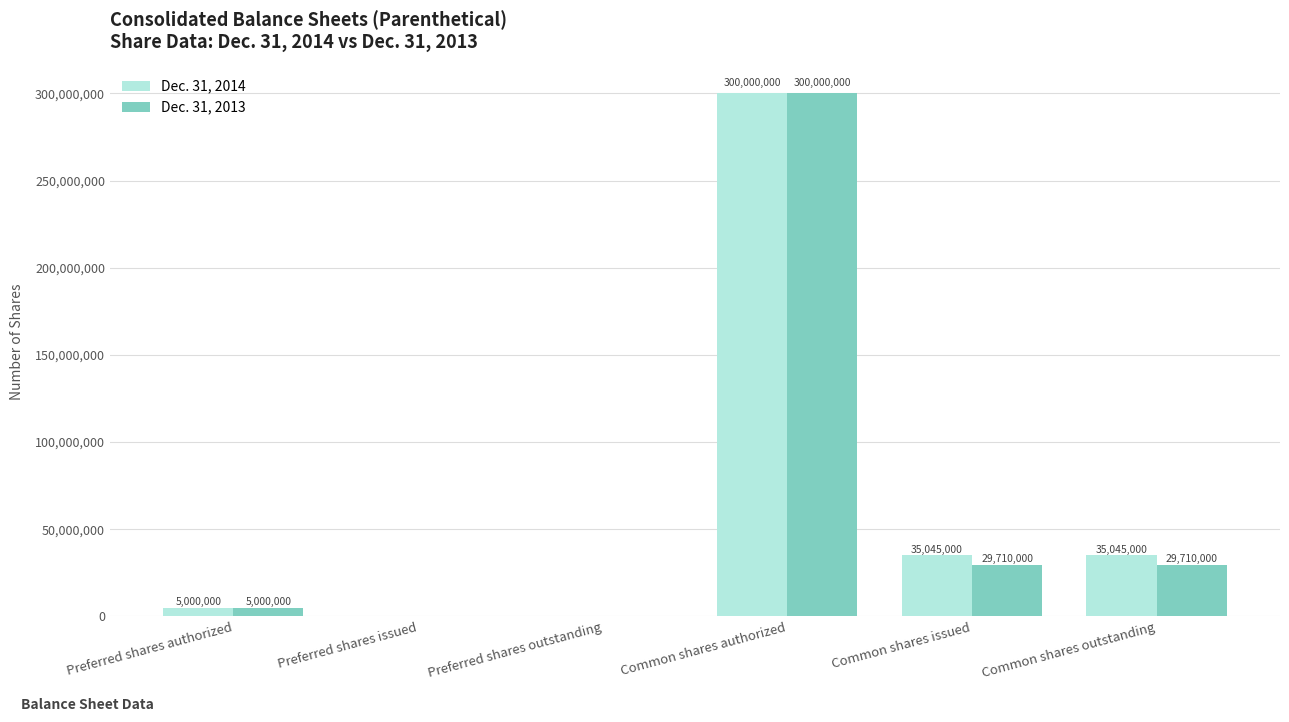

Is it true that Dec. 31, 2013 equals 29710000 at Common shares issued?

True